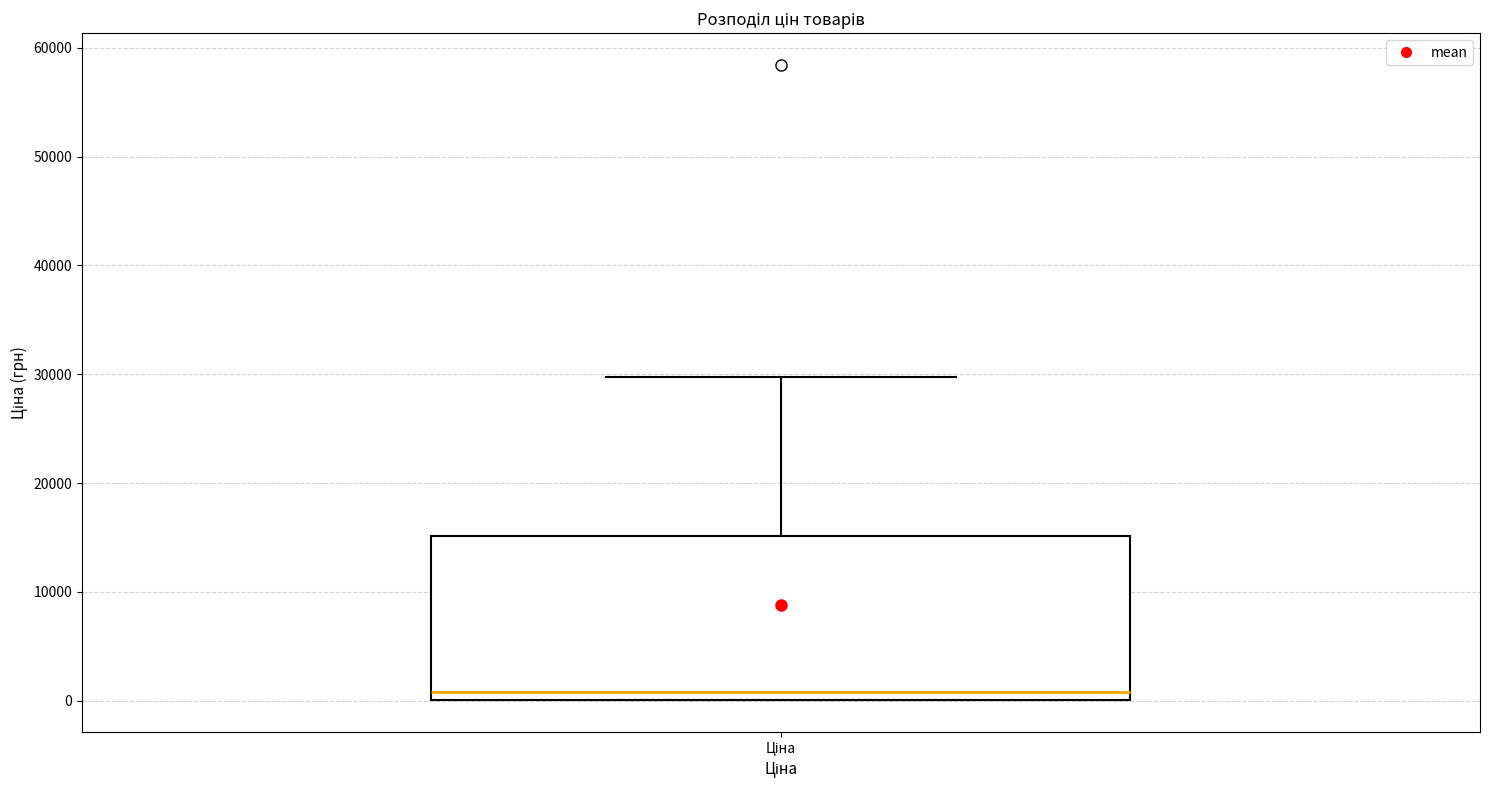

Read this box plot against the y-axis: the position of the median line, the range covered by the box, and the ends of both whiskers. The values are not printed on the chart, so give them approximately, as read against the axis.

median 1000, box 0 to 15000, whiskers 0 to 30000